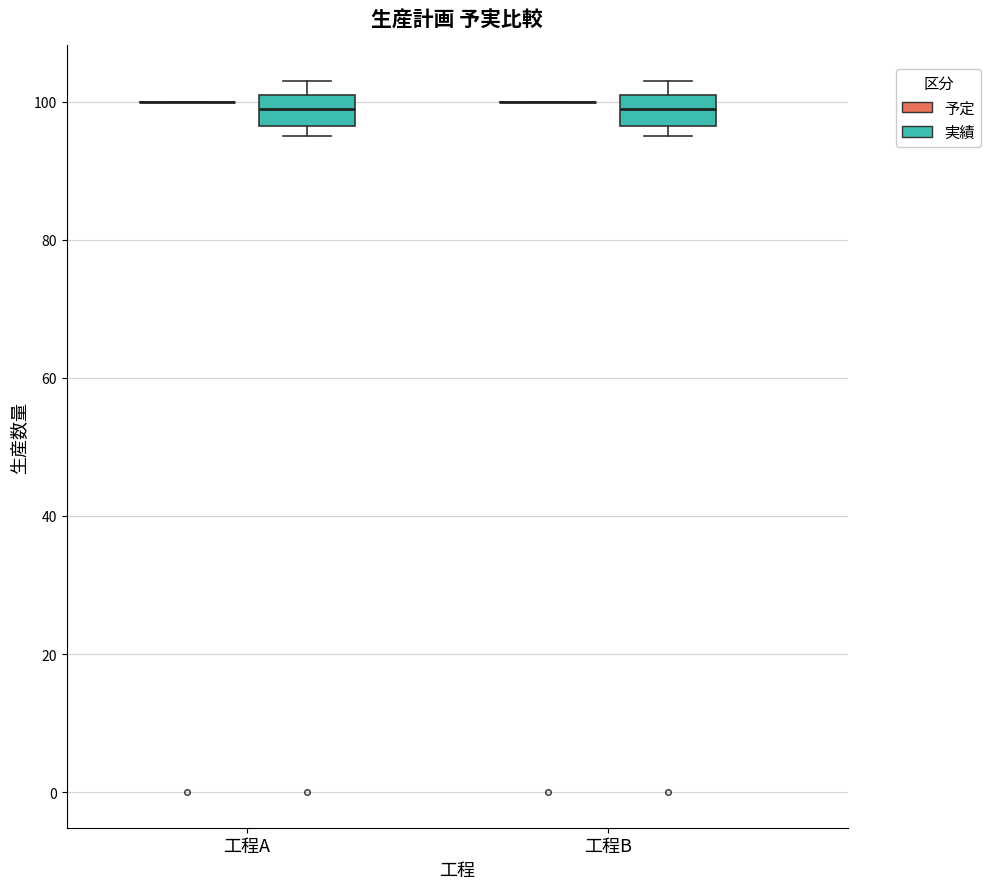

Reading left to right, read every box against the y-axis: the position of its median line, the range the box covers, and the ends of its whiskers. The values are not printed on the chart, so give them approximately, as read against the axis.

工程A (予定): box collapsed to a line at 100, whiskers 100 to 100
工程A (実績): median 100, box 96 to 102, whiskers 96 (just below the box's lower edge) to 104
工程B (予定): box collapsed to a line at 100, whiskers 100 to 100
工程B (実績): median 100, box 96 to 102, whiskers 96 (just below the box's lower edge) to 104